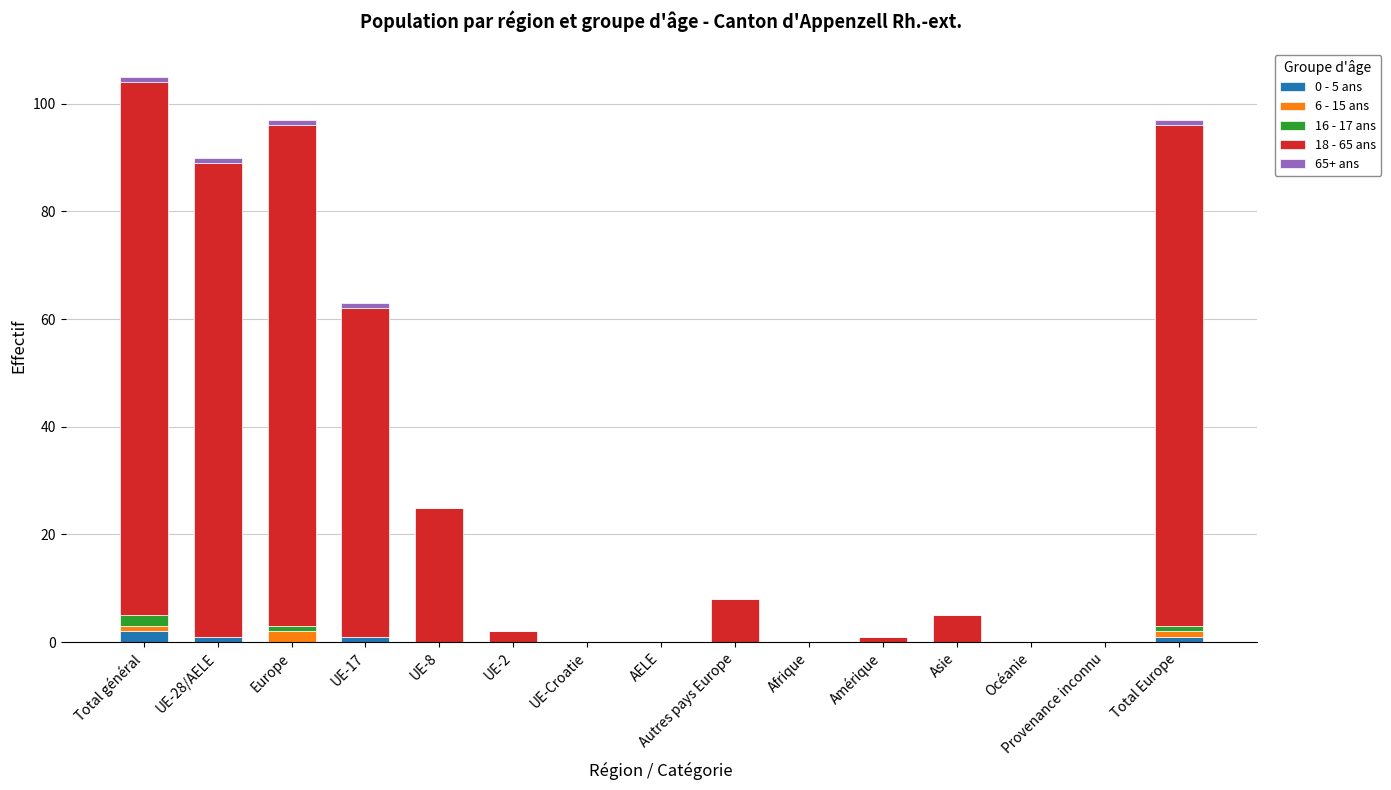

What is the total value across all series at UE-8?

25